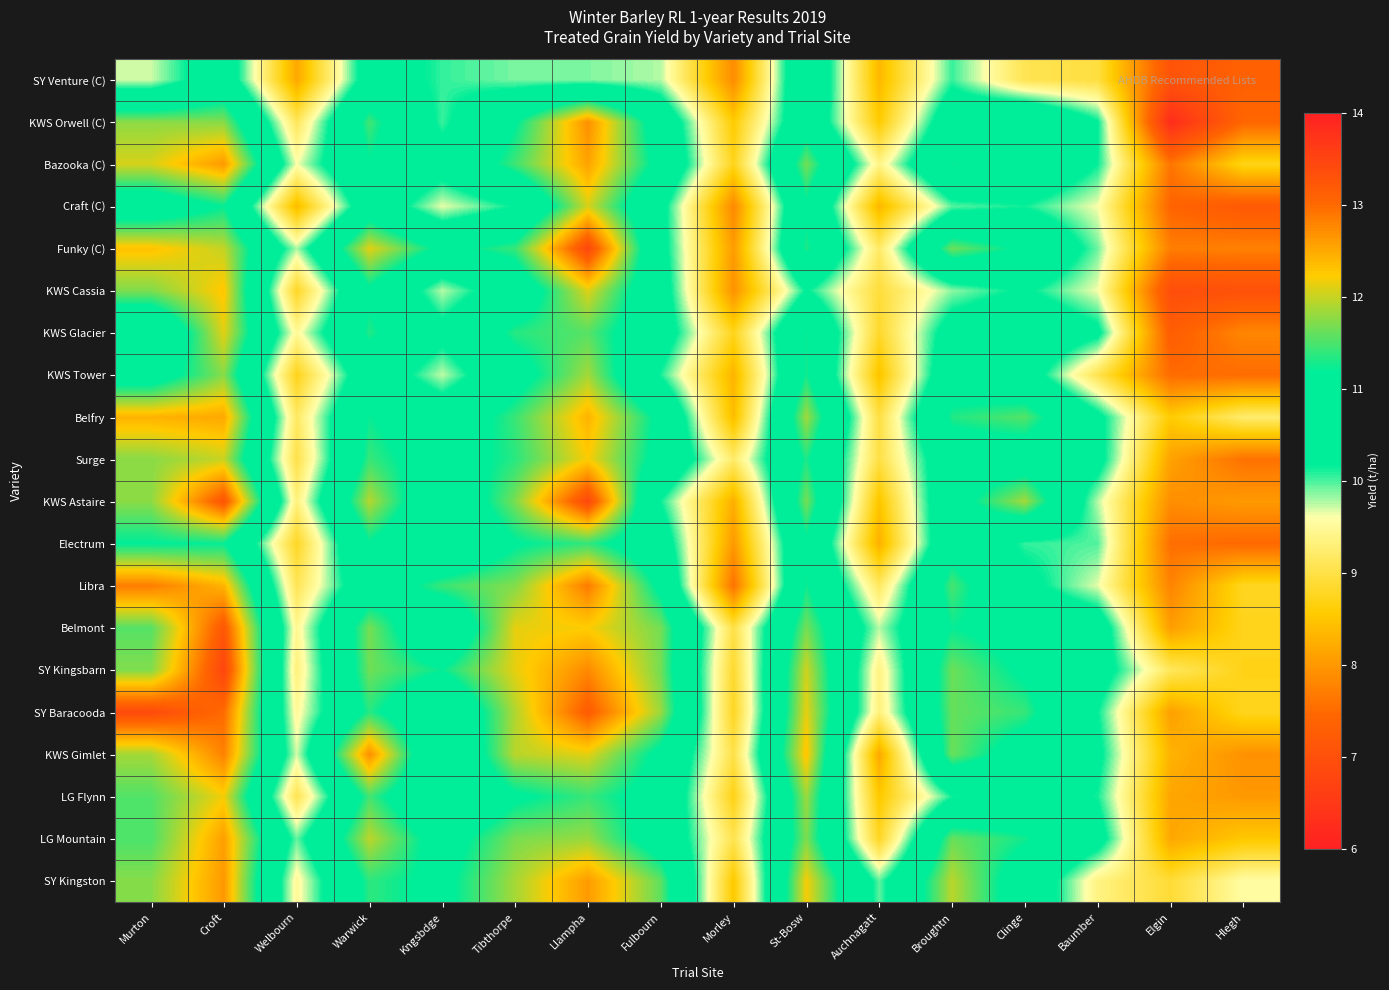

Which label corresponds to the largest value in the chart?

Croft